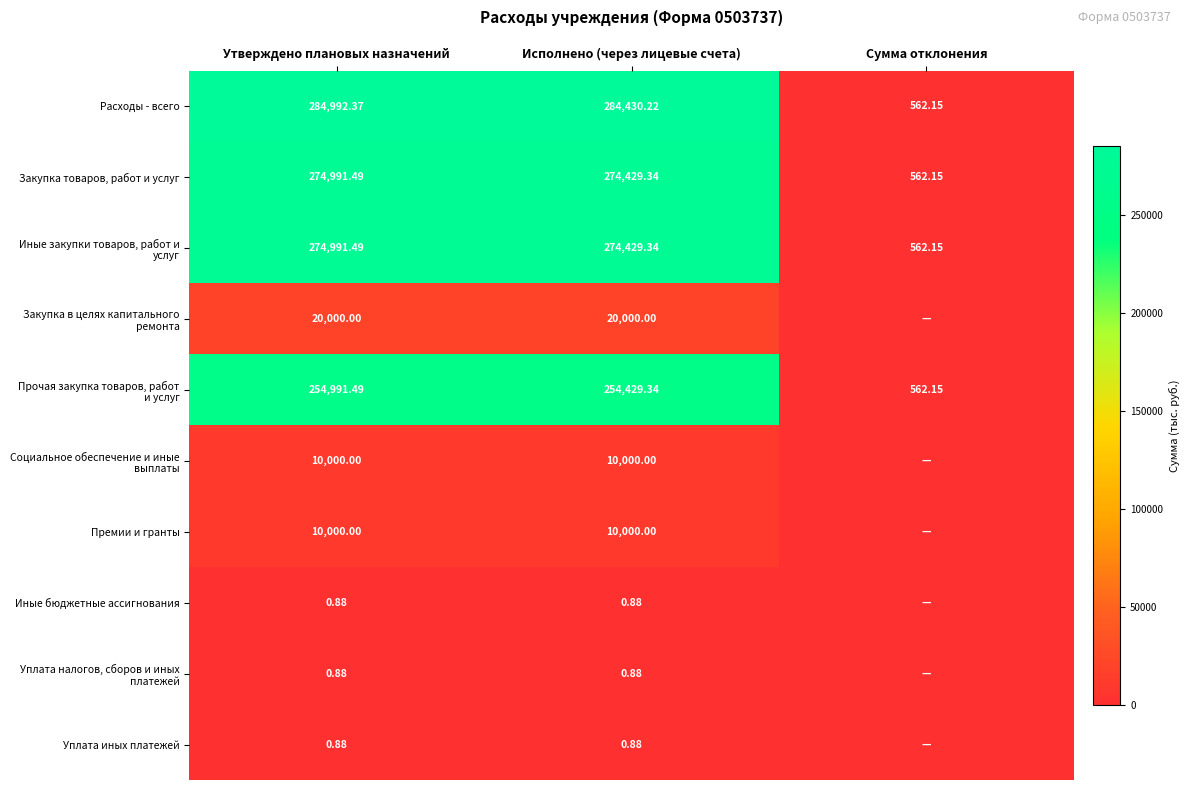

Rank the categories by Закупка товаров, работ и услуг value from highest to lowest.

Утверждено плановых назначений, Исполнено (через лицевые счета), Сумма отклонения